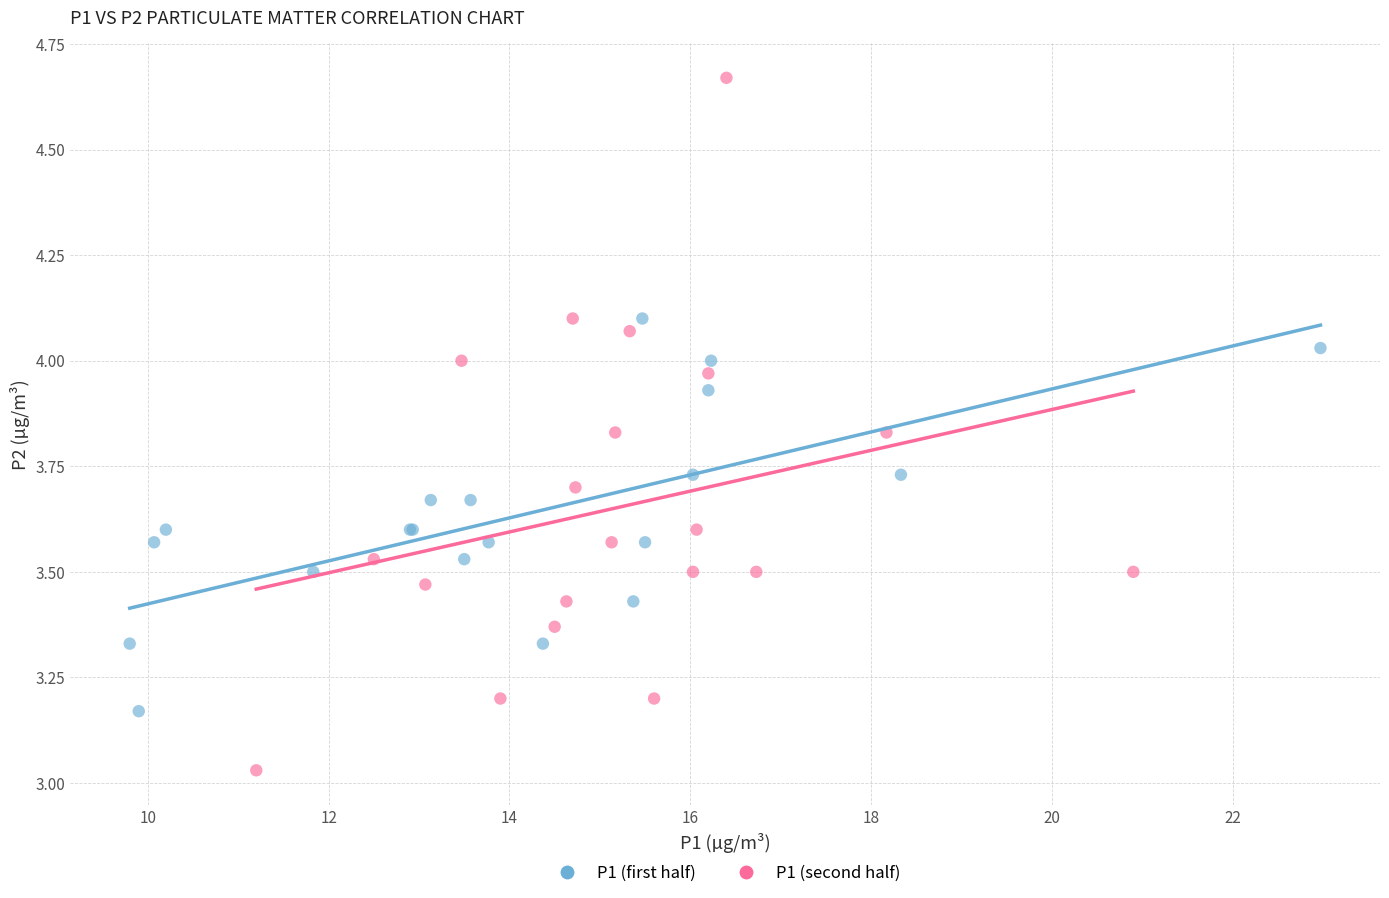

Which series reaches the maximum Y coordinate?

P1 (second half)